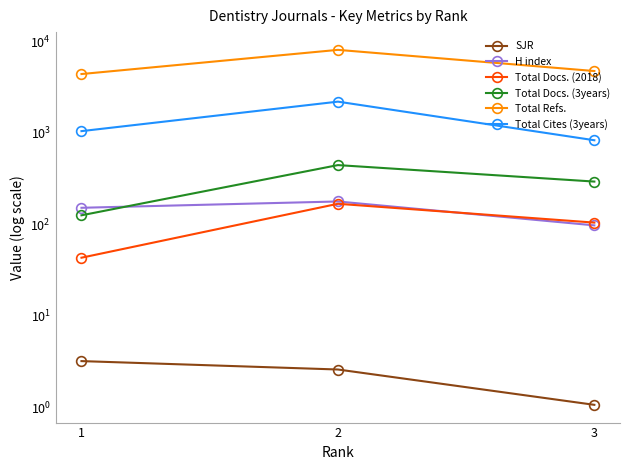

Is the value of Total Refs. at 3 greater than the value of SJR at 1?

Yes